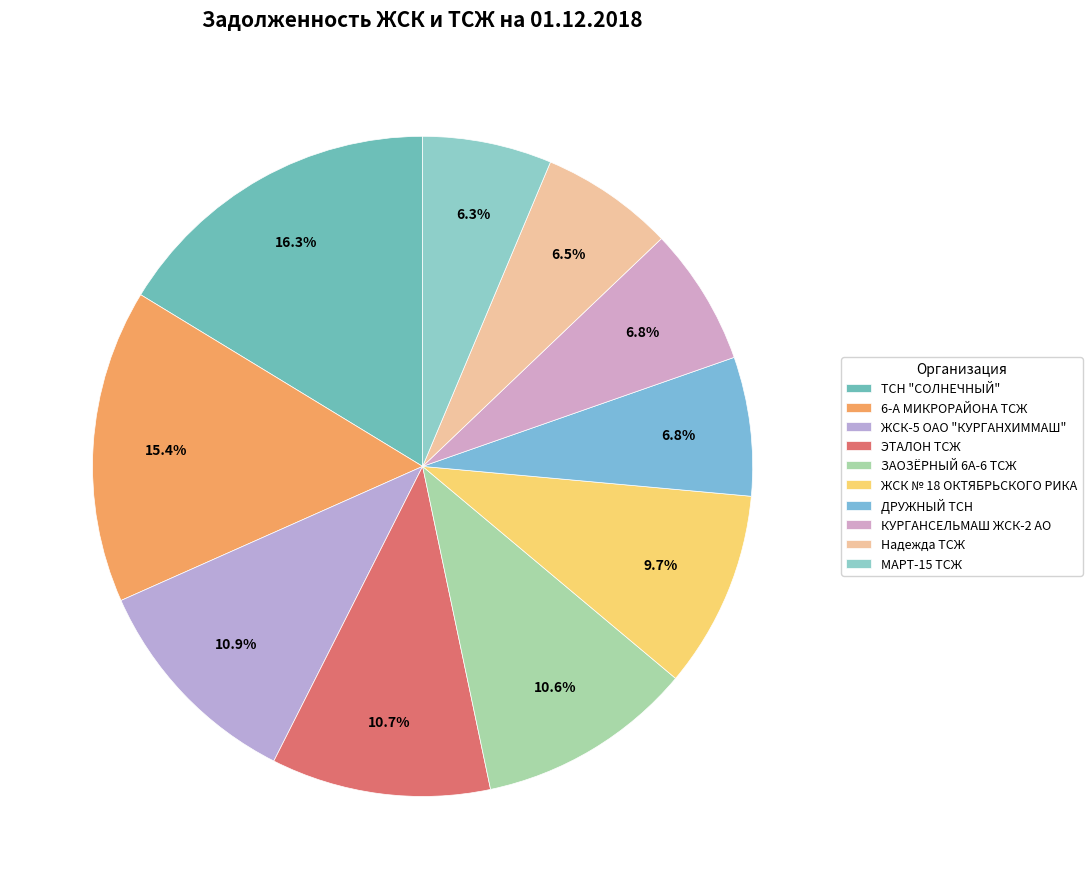

Is there any slice that represents more than half of the pie?

No